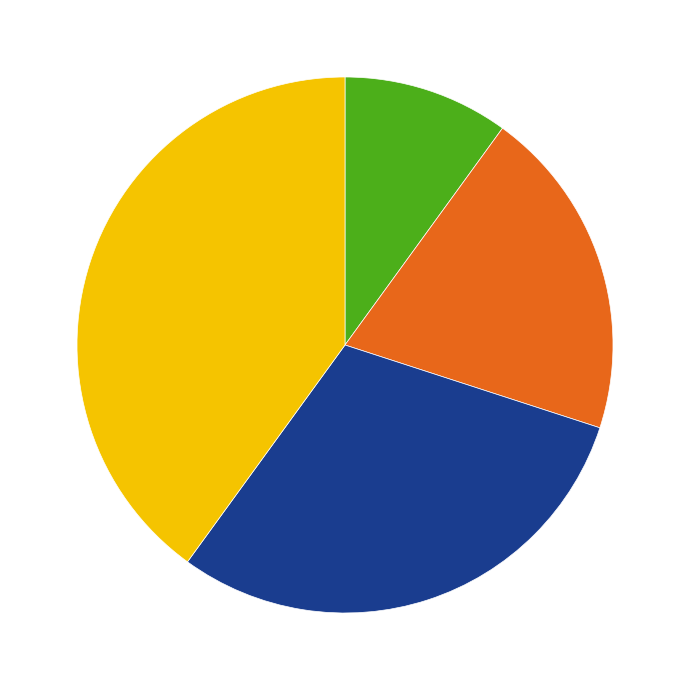

Is there a majority slice in this chart?

No